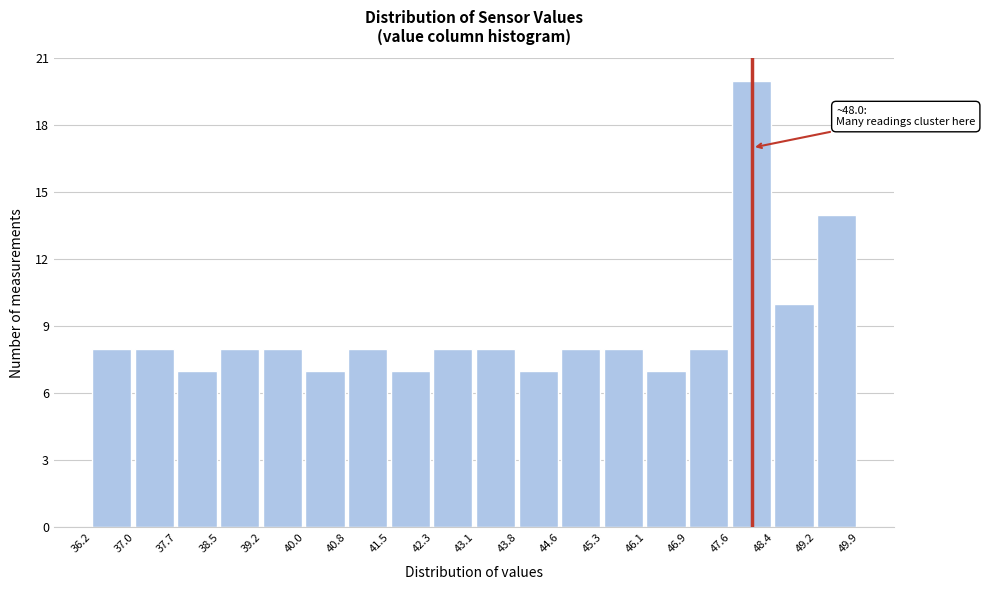

Which range on the x-axis has the tallest bar?

47.6 to 48.4